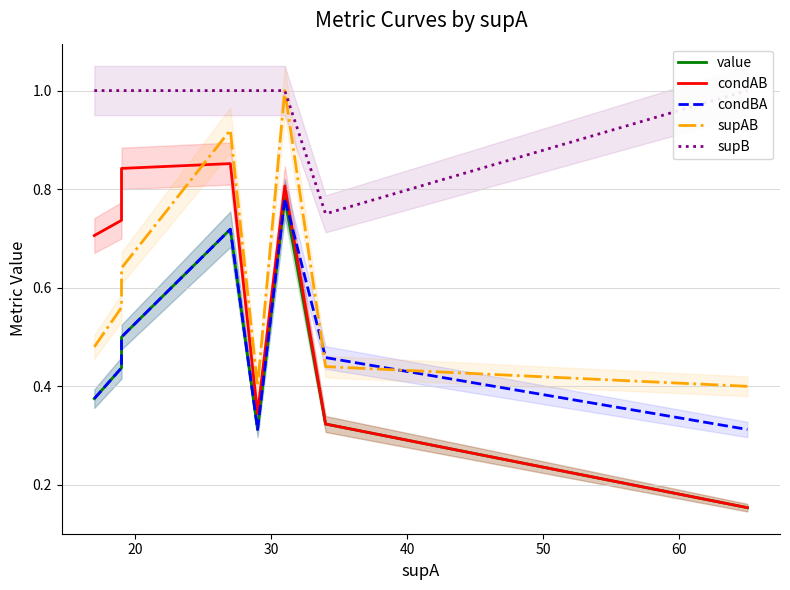

Reading right to left, what are all the values shown in this chart?

value: 0.2	0.2	0.3	0.8	0.3	0.7	0.5	0.4	0.4
condAB: 0.2	0.2	0.3	0.8	0.3	0.9	0.8	0.7	0.7
condBA: 0.3	0.3	0.5	0.8	0.3	0.7	0.5	0.4	0.4
supAB: 0.4	0.4	0.4	1.0	0.4	0.9	0.6	0.6	0.5
supB: 1.0	1.0	0.8	1.0	1.0	1.0	1.0	1.0	1.0